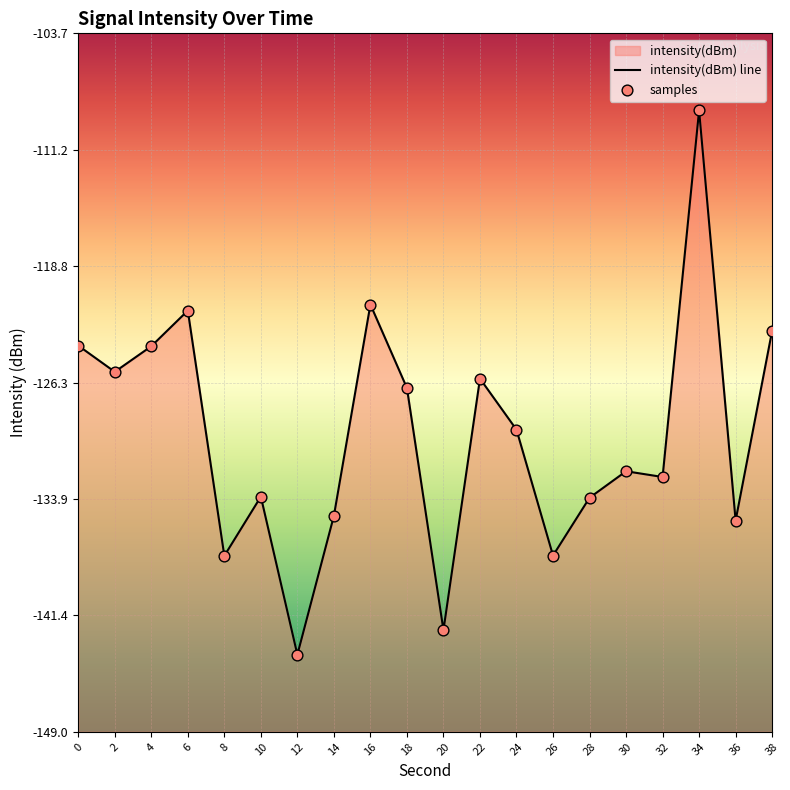

Which series has the largest Y range (max minus min)?

intensity(dBm) line